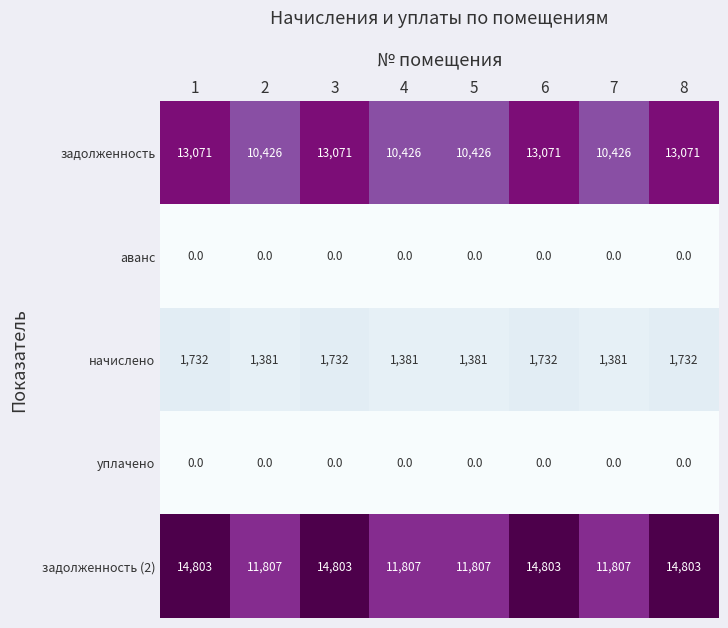

The задолженность series shows 13071 at 8. True or false?

True